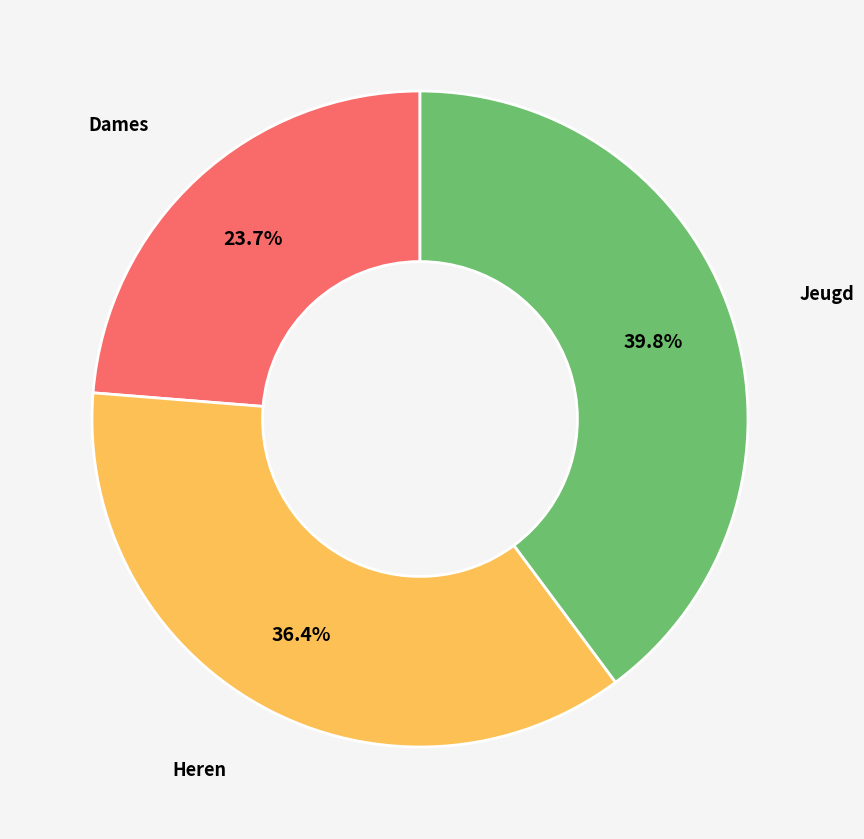

Does any single category account for the majority?

No